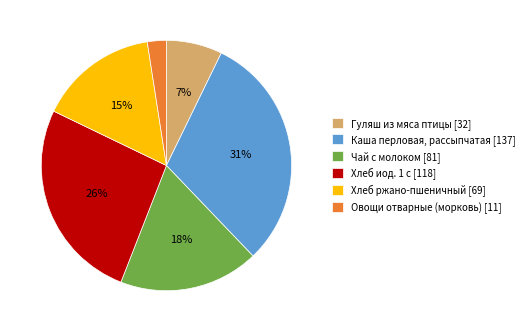

Is the sum of Гуляш из мяса птицы [32] and Чай с молоком [81] greater than half?

No